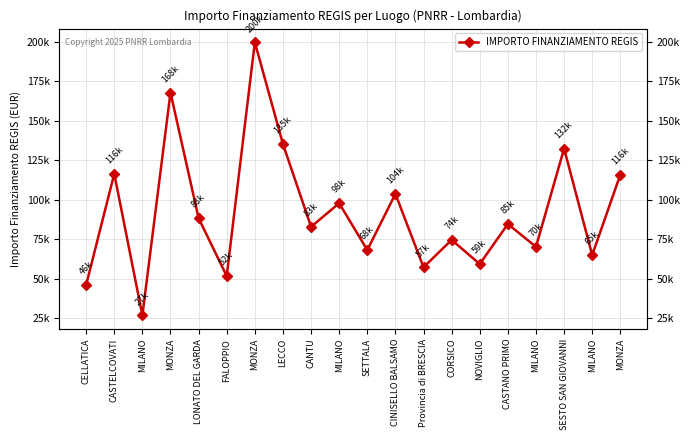

Is it true that the value at CANTU is 148249.5?

False